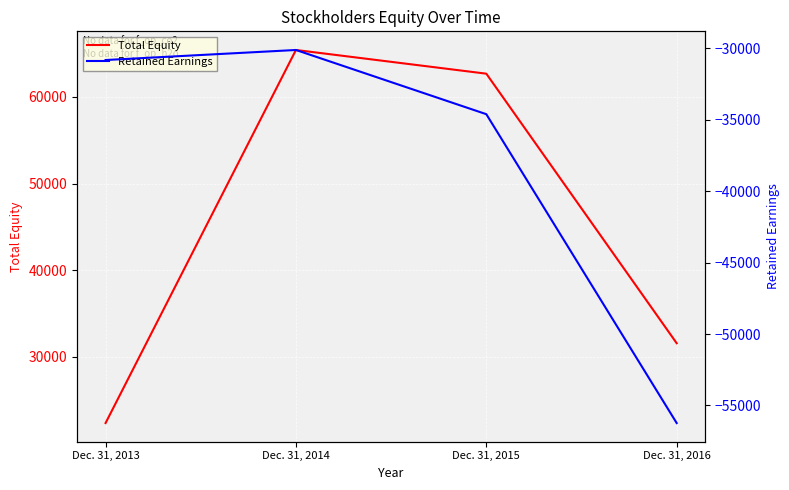

How many interior local peaks does the Retained Earnings series have?

1